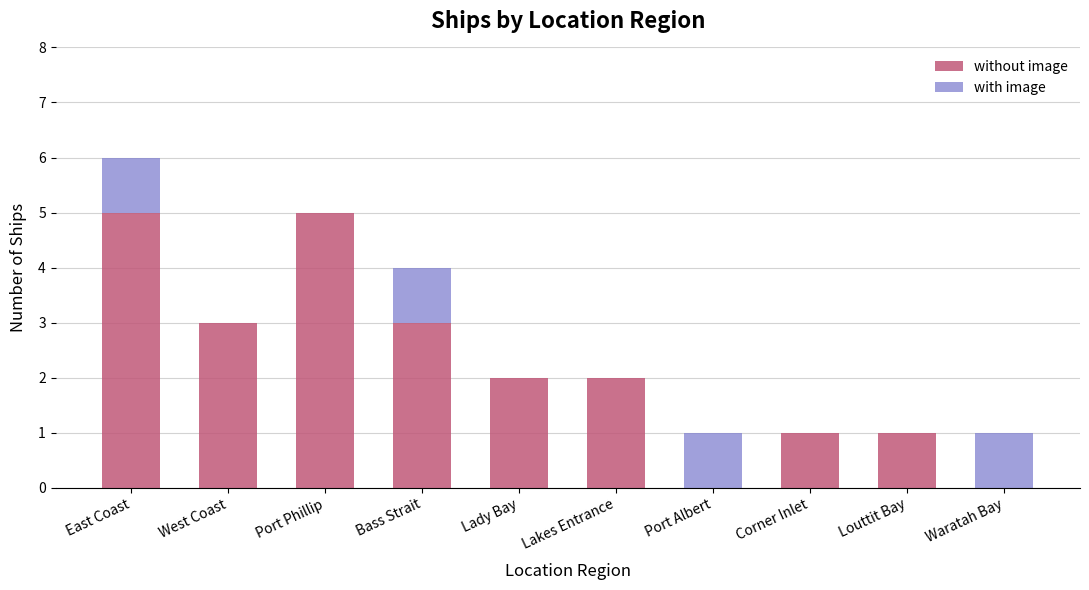

Reading left to right, list the values for the without image series.

East Coast=5	West Coast=3	Port Phillip=5	Bass Strait=3	Lady Bay=2	Lakes Entrance=2	Port Albert=0	Corner Inlet=1	Louttit Bay=1	Waratah Bay=0